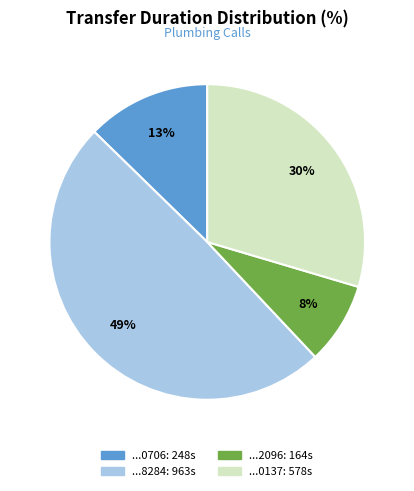

Is there a majority slice in this chart?

No